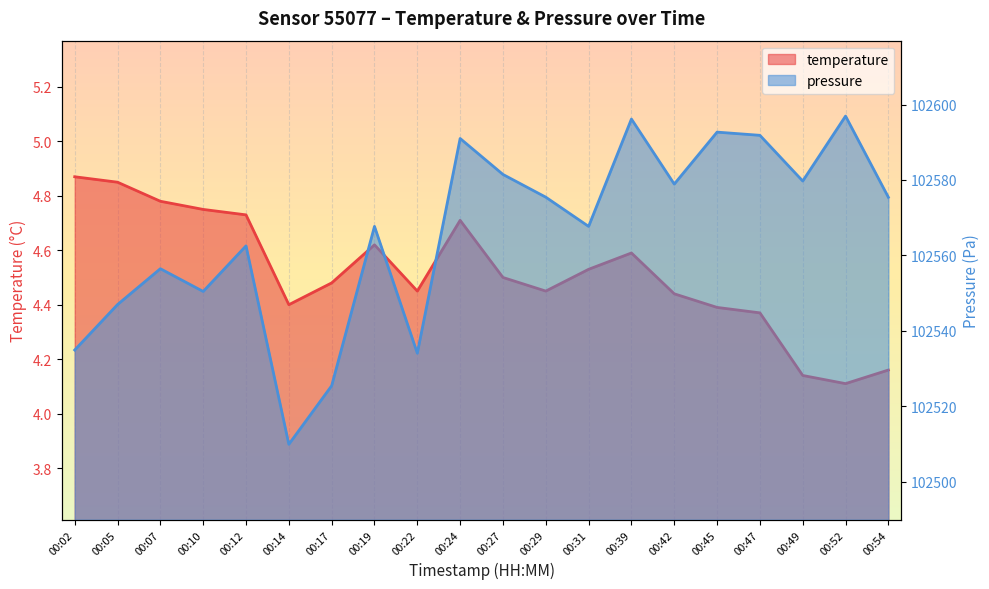

The pressure_norm series shows 49428.2 at 00:19. True or false?

False